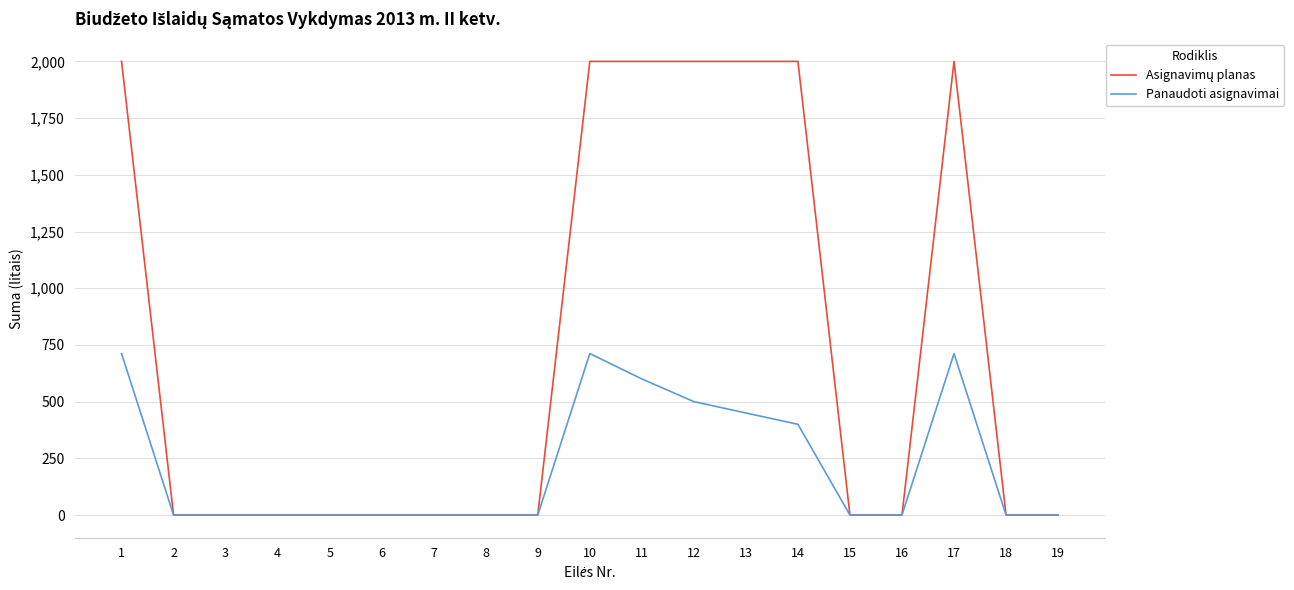

What is the maximum value for Panaudoti asignavimai?

712